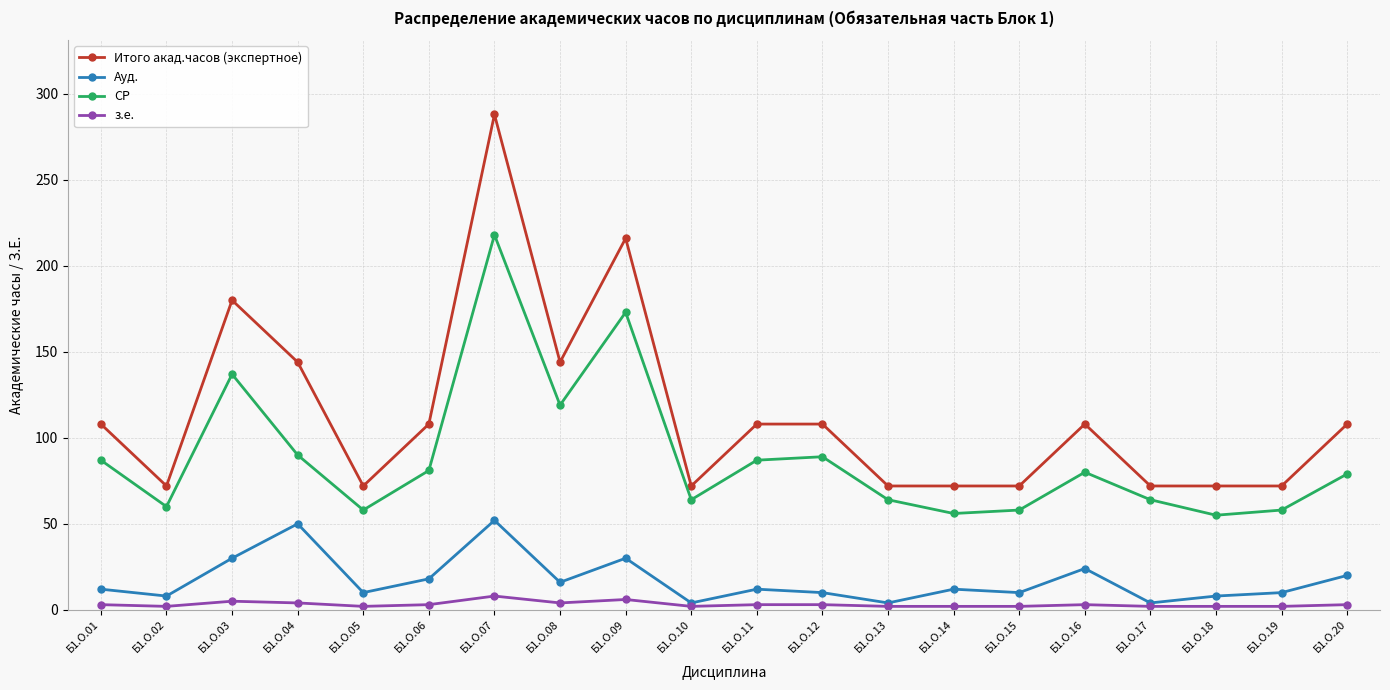

What is the sum of the Ауд. values at Б1.О.13 and Б1.О.07?

56